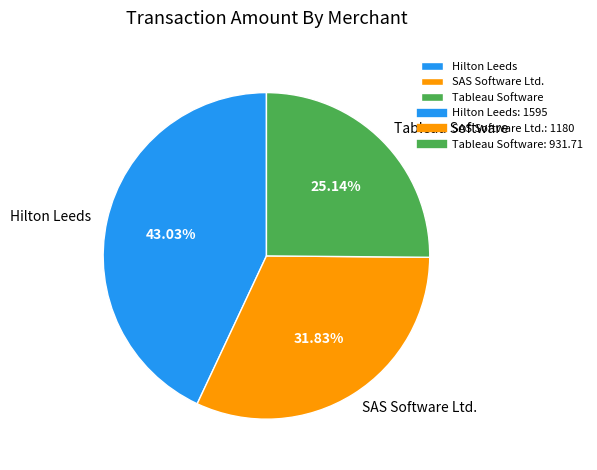

Between Hilton Leeds and Tableau Software, which is larger?

Hilton Leeds